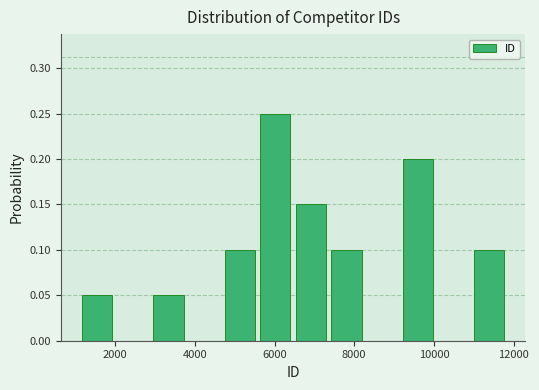

Reading left to right, list every bar in this chart as the range it spans on the x-axis followed by its height. Neither the bar edges nor the heights are printed on the chart, so give them approximately, as read against the axes.

1200 to 2000: 0.05
2000 to 2800: 0
2800 to 3800: 0.05
3800 to 4600: 0
4600 to 5600: 0.10
5600 to 6400: 0.25
6400 to 7400: 0.15
7400 to 8200: 0.10
8200 to 9200: 0
9200 to 10000: 0.20
10000 to 11000: 0
11000 to 11800: 0.10